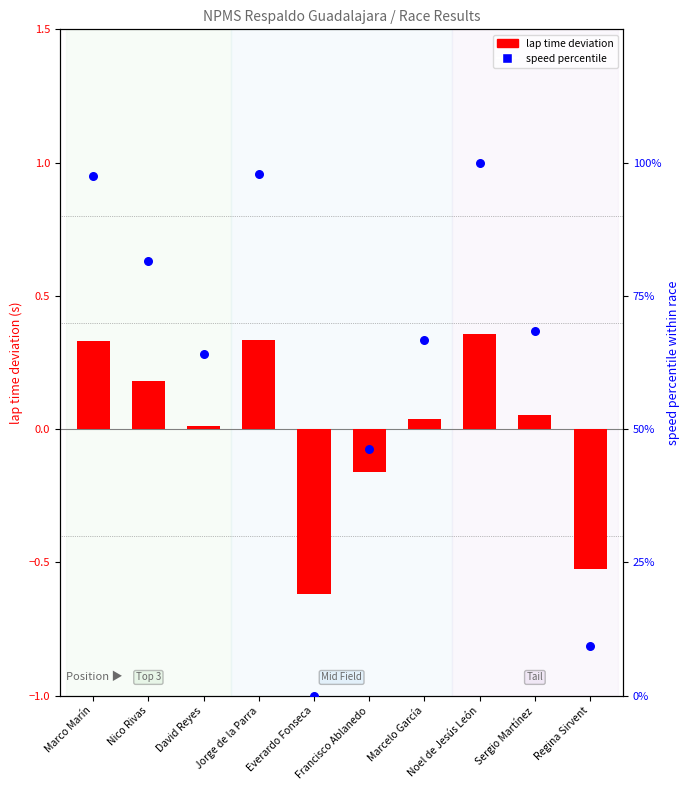

What are all the series names shown in the legend?

lap time deviation, speed percentile